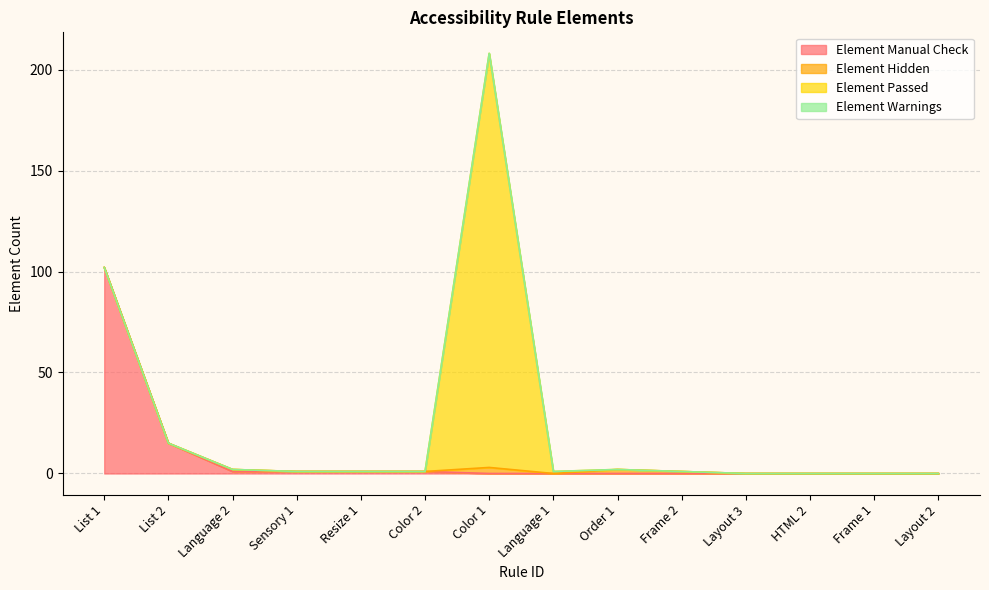

Rank the series by their maximum value, from lowest to highest.

Element Warnings, Element Hidden, Element Manual Check, Element Passed